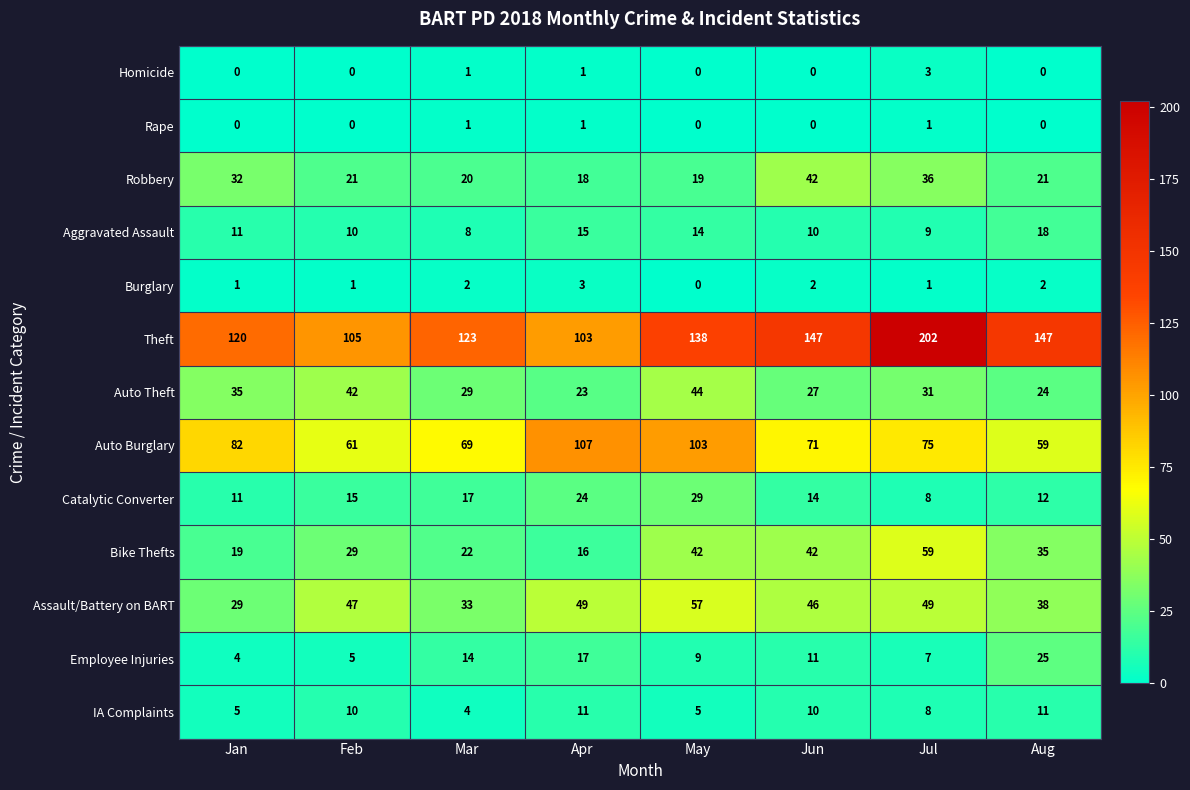

What is the difference between the highest and lowest values at Jul?

201